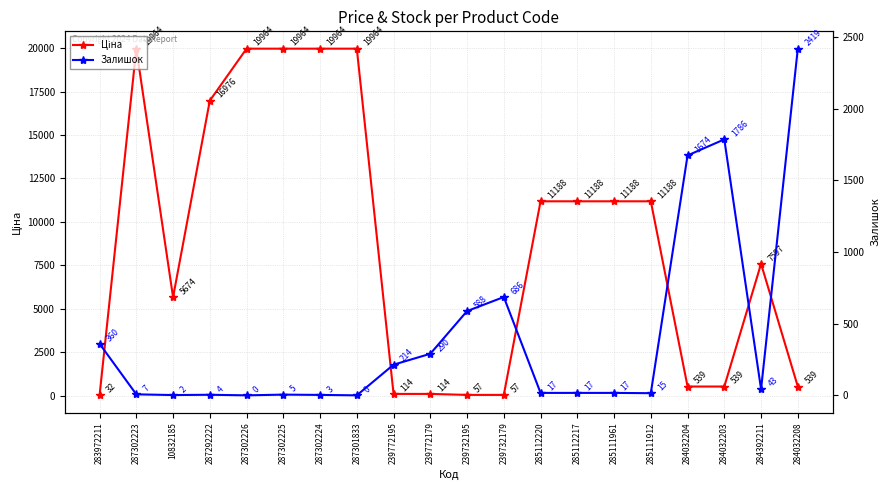

True or false: Ціна and Залишок cross at least once.

True